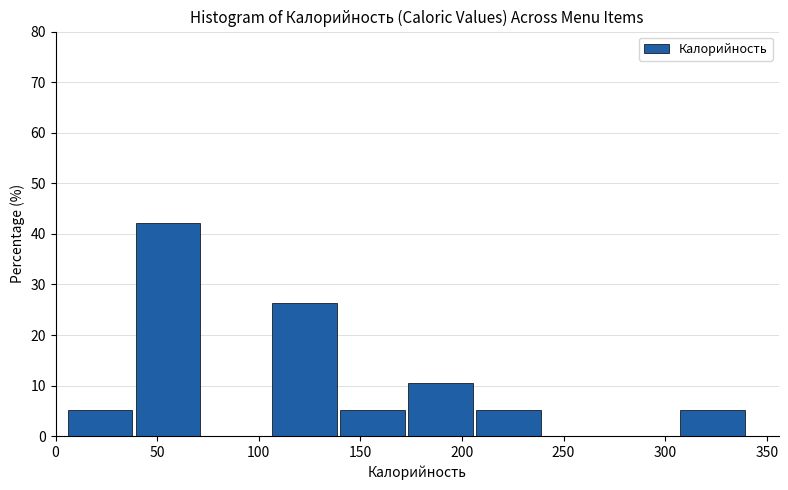

Which range on the x-axis has the tallest bar?

39.5 to 73.0